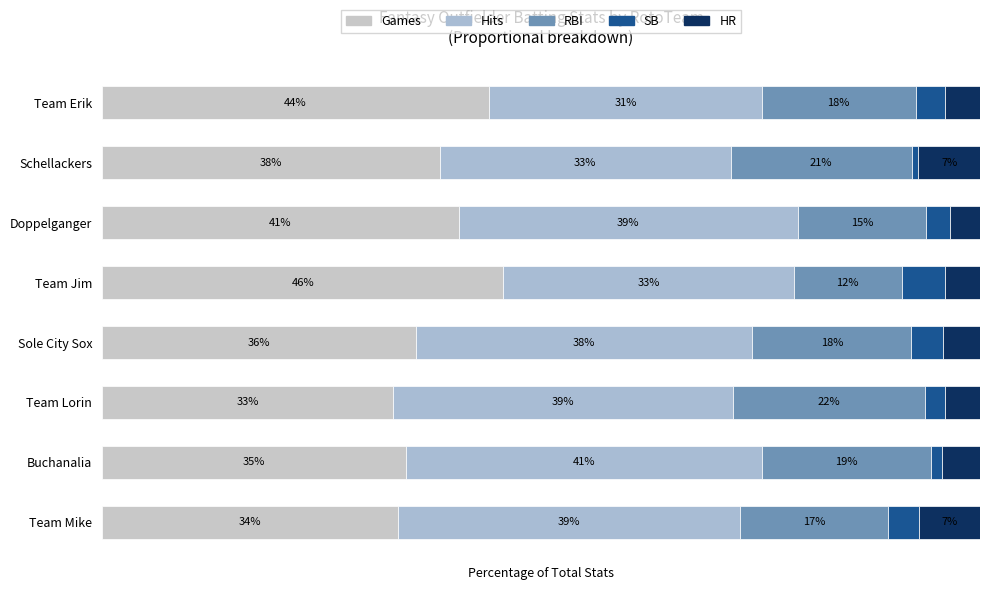

What is the value of the HR bar at the 6th from the left?

3.5